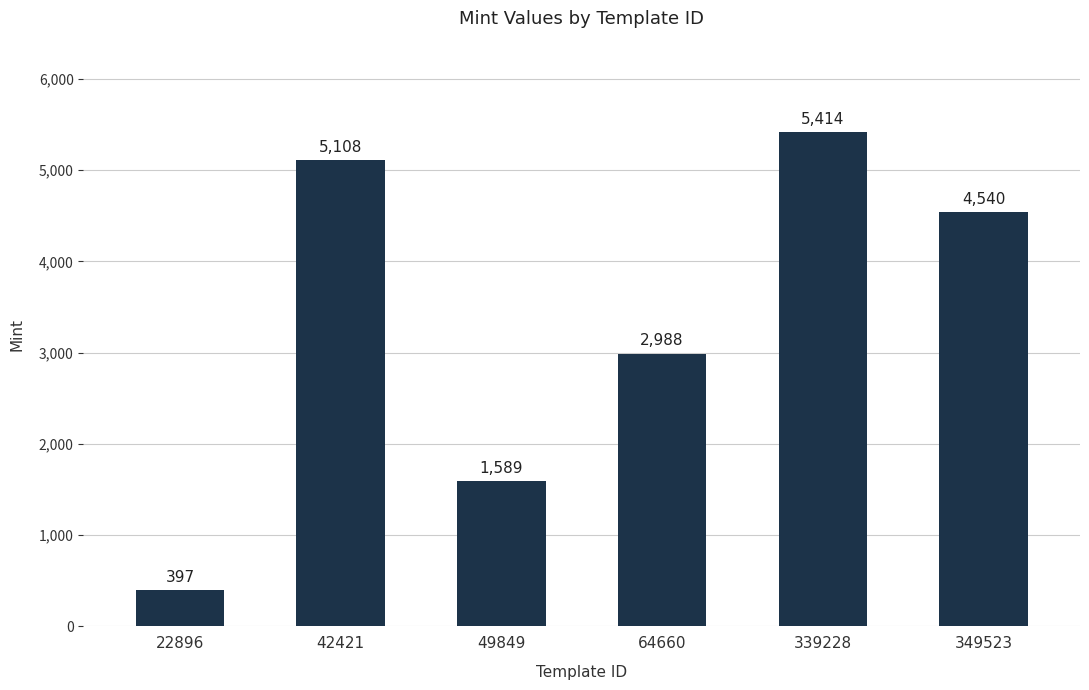

Reading right to left, list all the values displayed in this chart.

4540	5414	2988	1589	5108	397